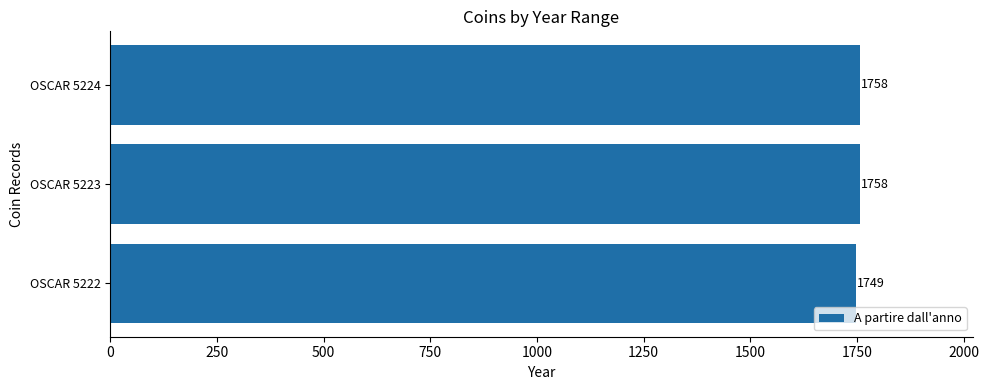

Which has a higher value, OSCAR 5224 or OSCAR 5222?

OSCAR 5224